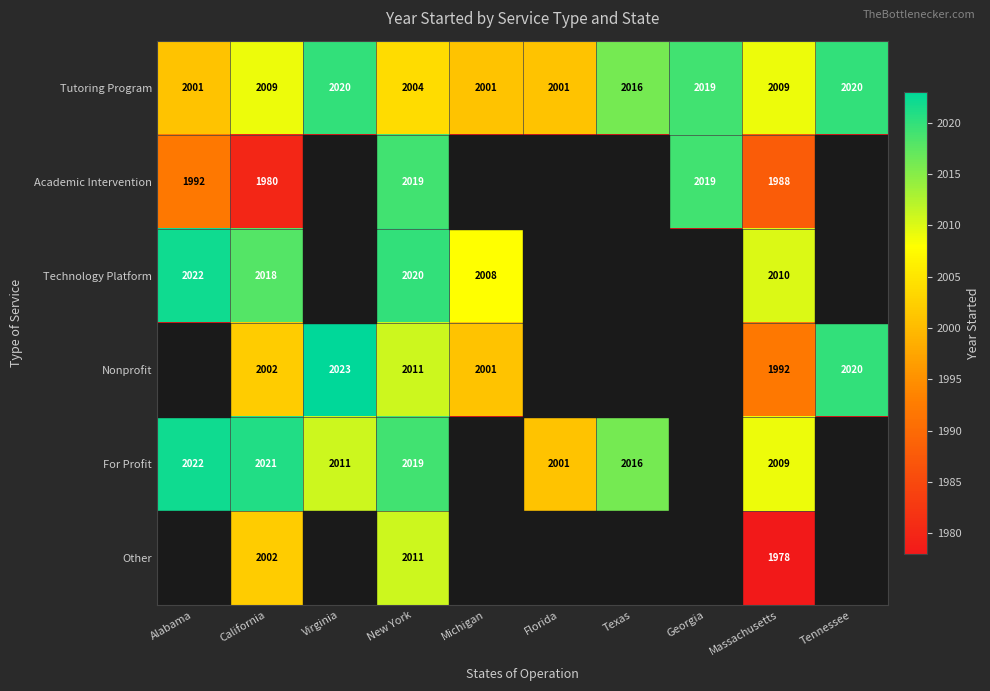

How many data points does each series have?

10